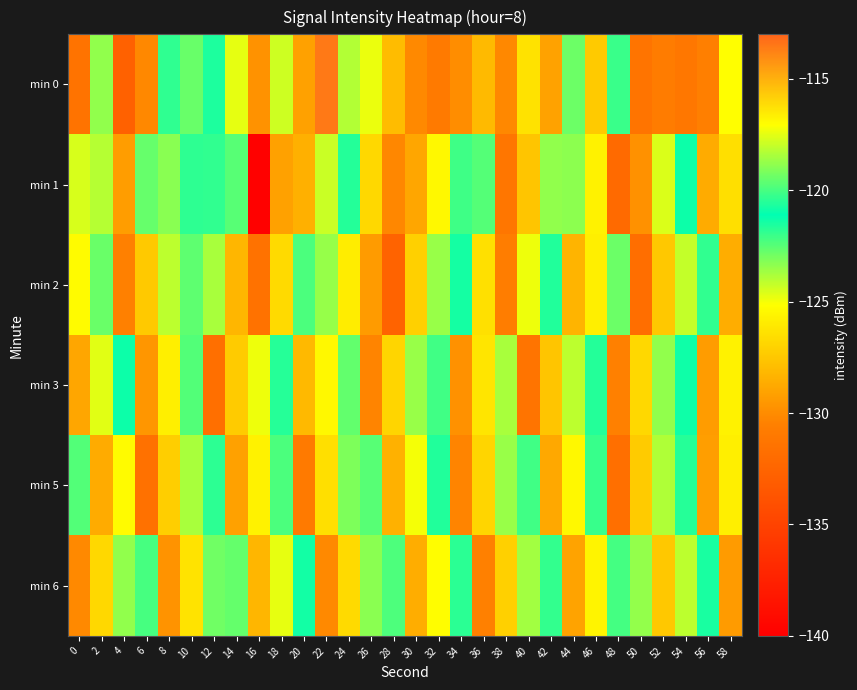

Which series changed the most between 14 and 50?

min 0